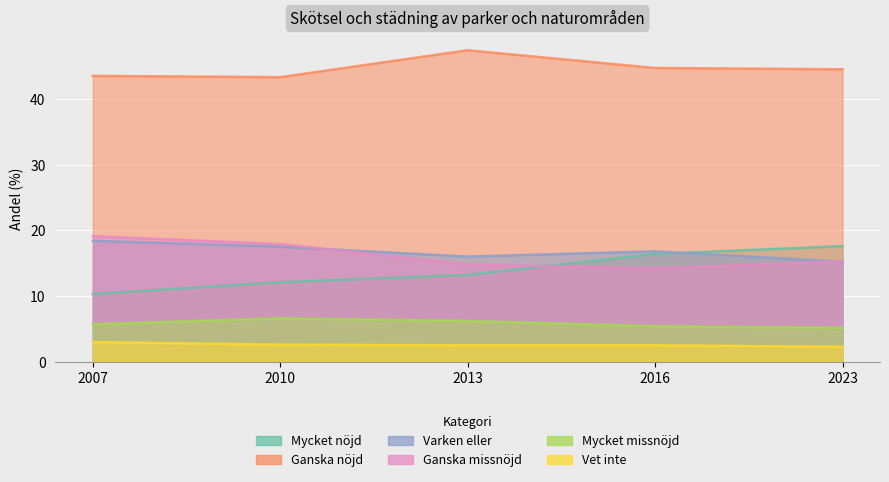

What is the minimum value for Ganska nöjd?

43.3